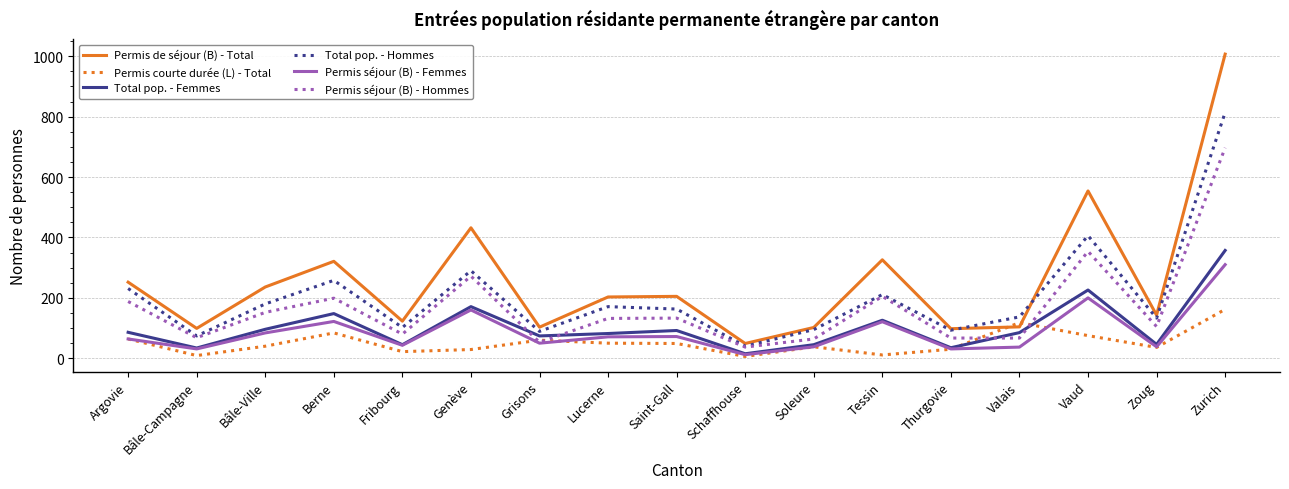

What are all the series names shown in the legend?

Permis de séjour (B) - Total, Permis courte durée (L) - Total, Total pop. - Femmes, Total pop. - Hommes, Permis séjour (B) - Femmes, Permis séjour (B) - Hommes